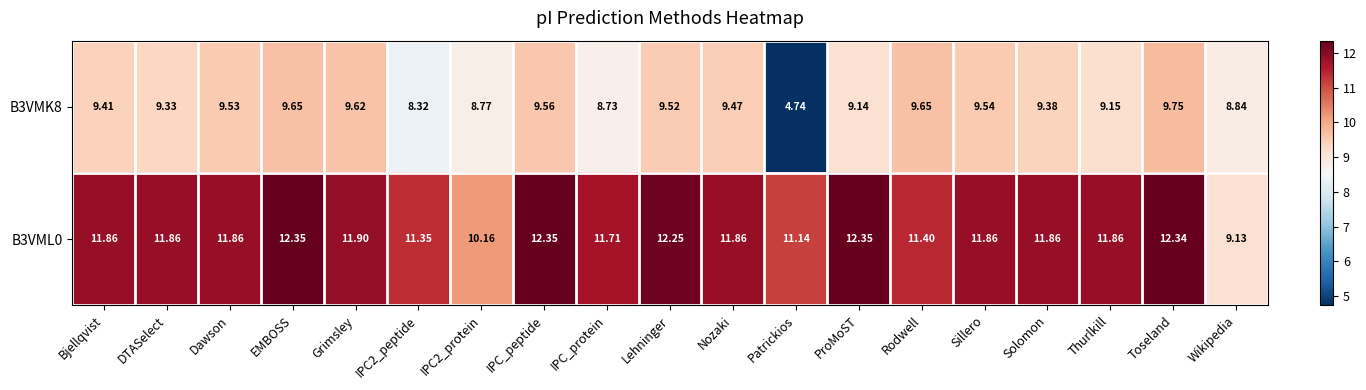

What is the difference between the highest and lowest values at ProMoST?

3.2